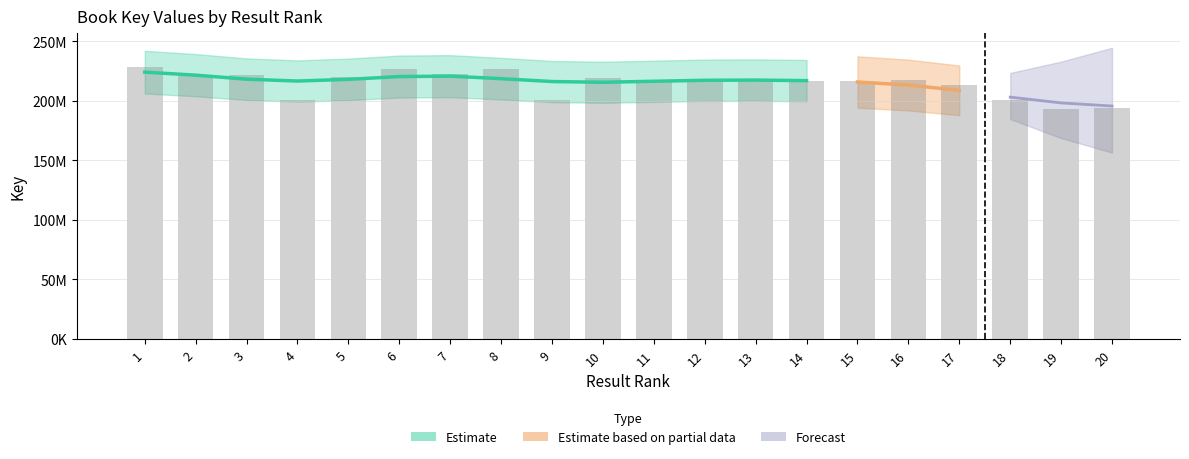

At which category does the chart reach its peak across all series?

1